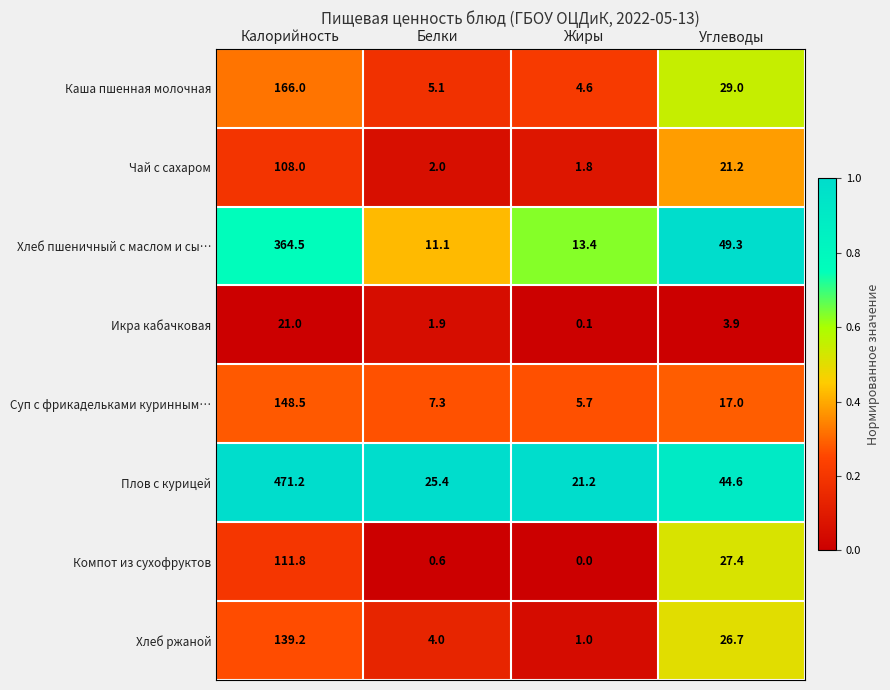

How many data points does each series have?

4